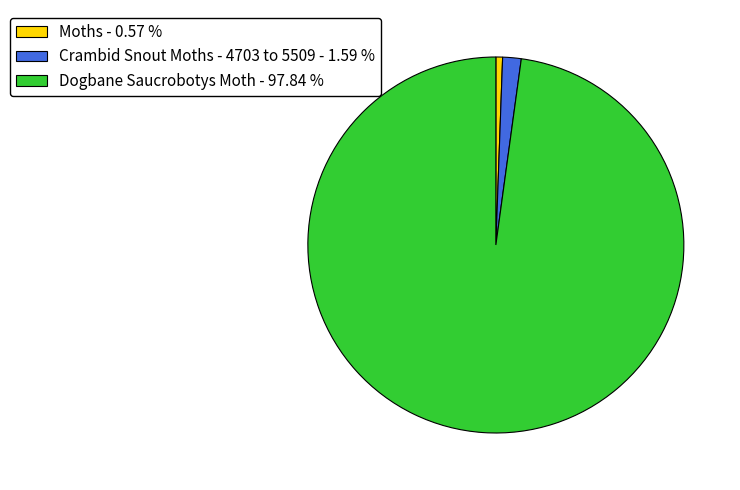

Approximately how many times larger is the value at Moths - 0.57 % compared to Crambid Snout Moths - 4703 to 5509 - 1.59 %?

0.4